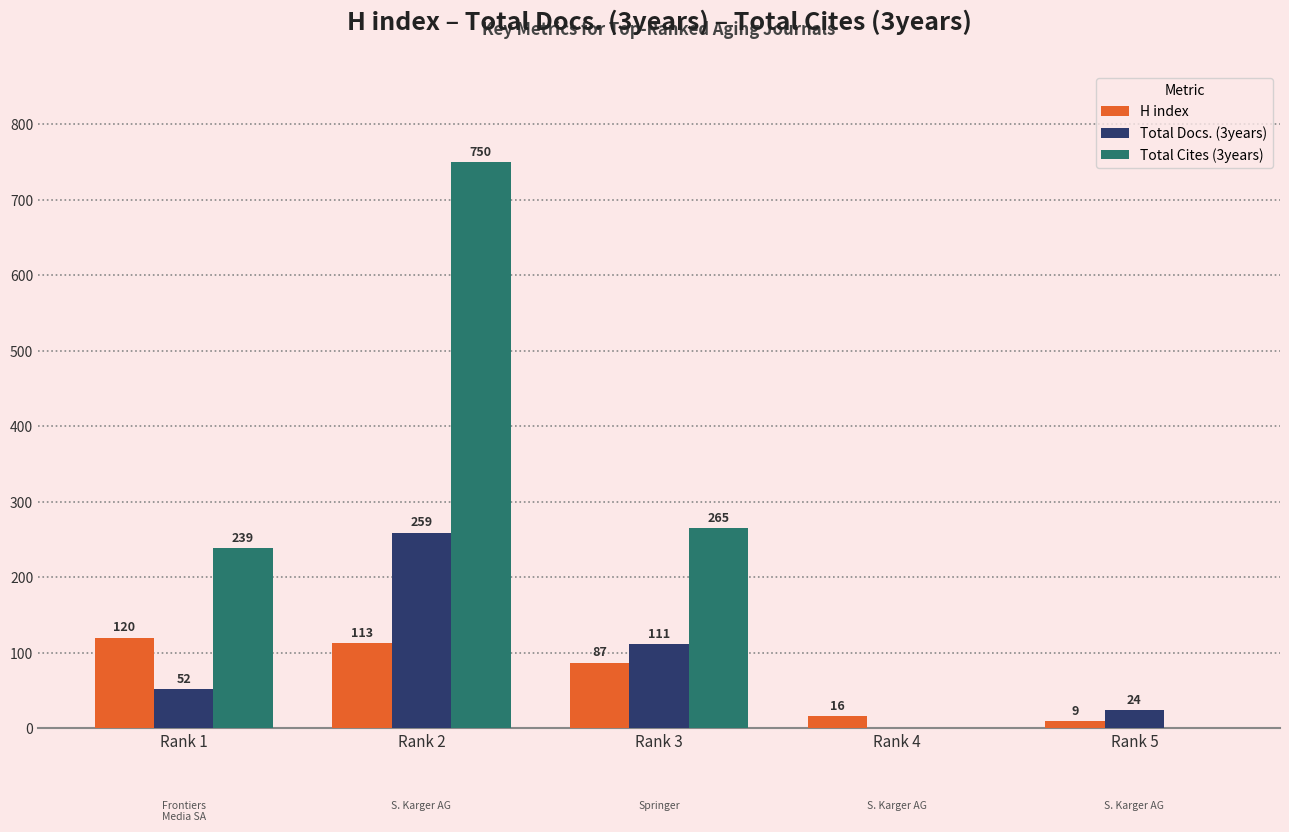

What is the sum of the H index values at Rank 4 and Rank 1?

136